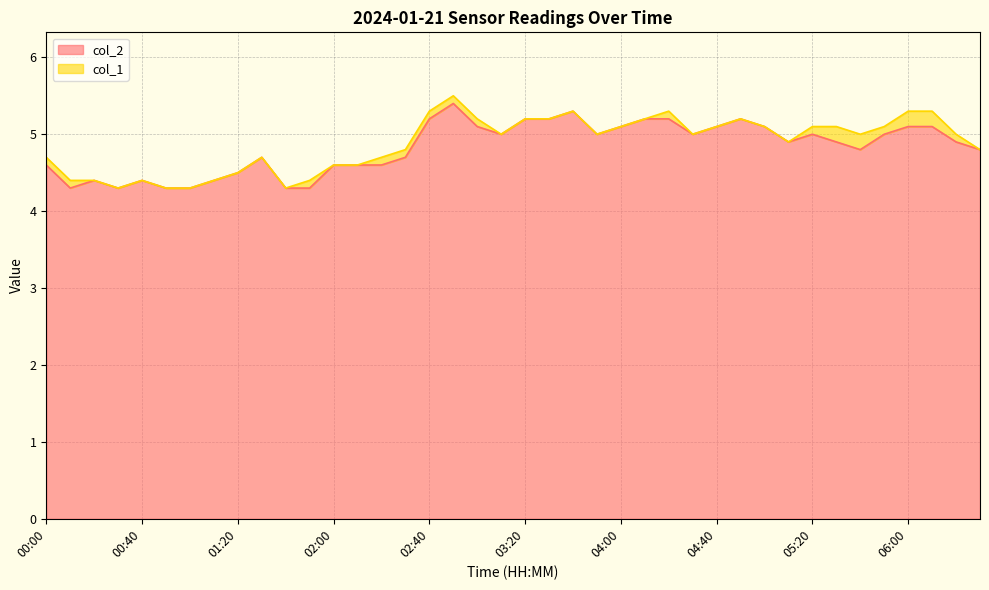

List the labels in order of value, smallest first.

00:10, 00:30, 00:50, 01:00, 01:40, 01:50, 00:20, 00:40, 01:10, 01:20, 00:00, 02:00, 02:10, 02:20, 01:30, 02:30, 05:40, 06:30, 05:10, 05:30, 06:20, 03:10, 03:50, 04:30, 05:20, 05:50, 03:00, 04:00, 04:40, 05:00, 06:00, 06:10, 02:40, 03:20, 03:30, 04:10, 04:20, 04:50, 03:40, 02:50